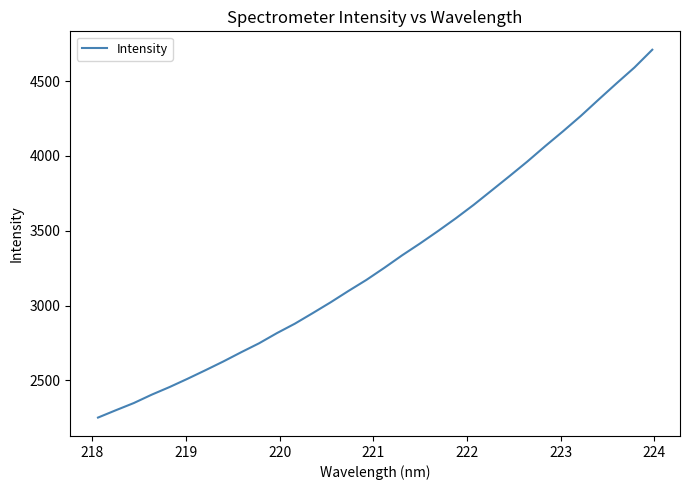

What is the minimum value shown in the chart?

2252.2